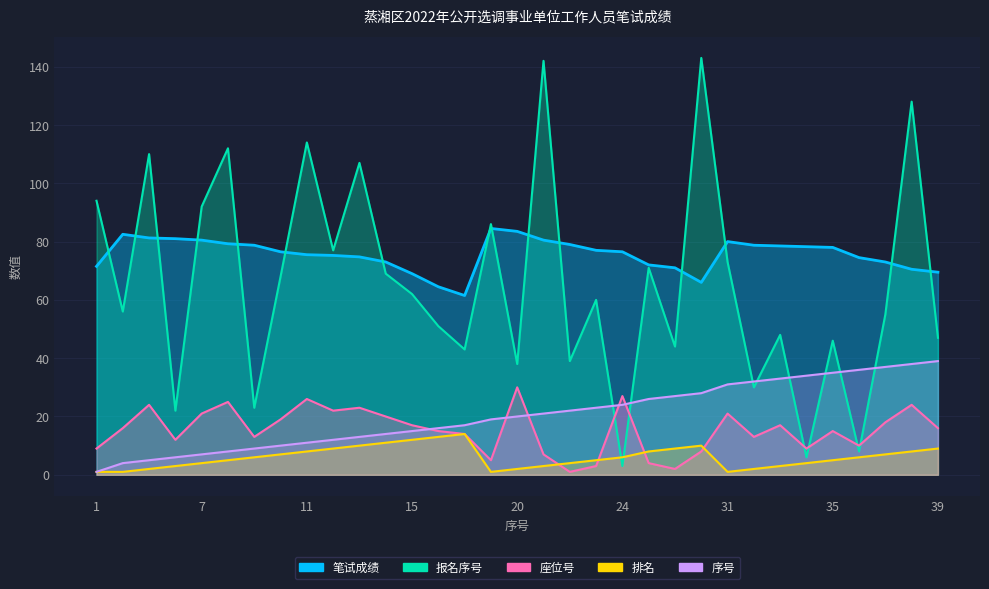

What is the minimum value shown in the chart?

1.0